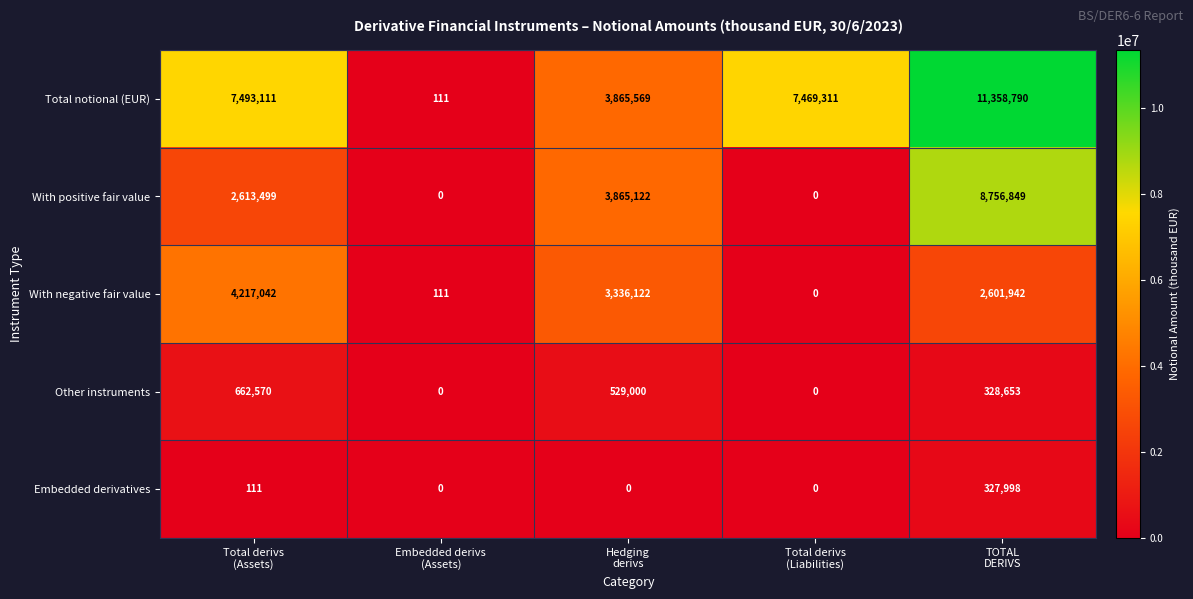

Which series has the widest spread of values?

Total notional (EUR)